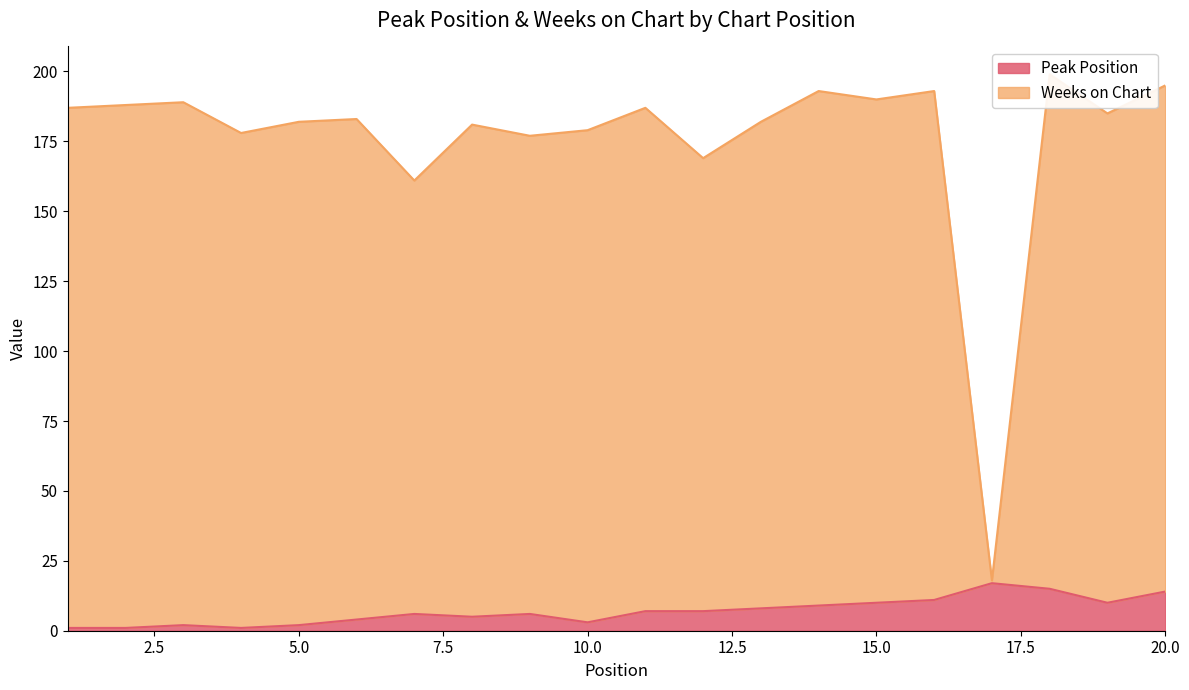

What is the difference between the maximum and minimum values in the Weeks on Chart series?

181